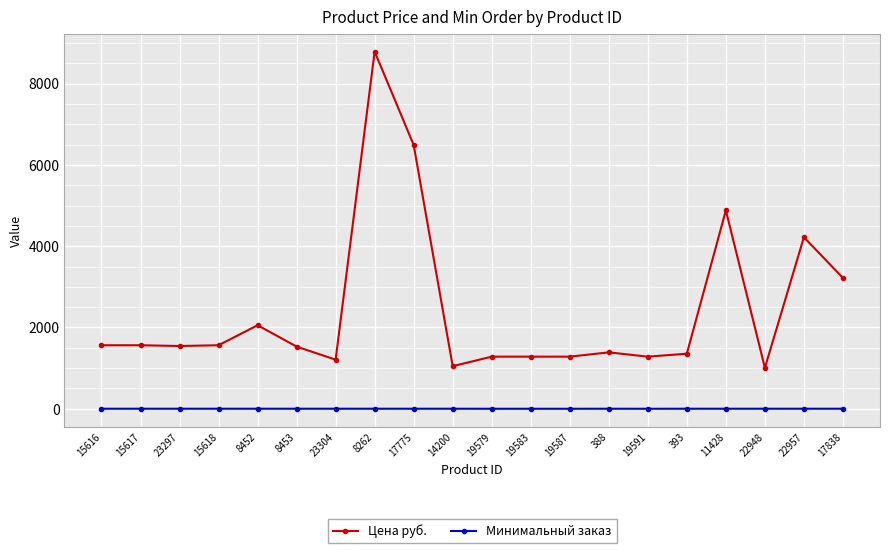

Which series has the widest spread of values?

Цена руб.